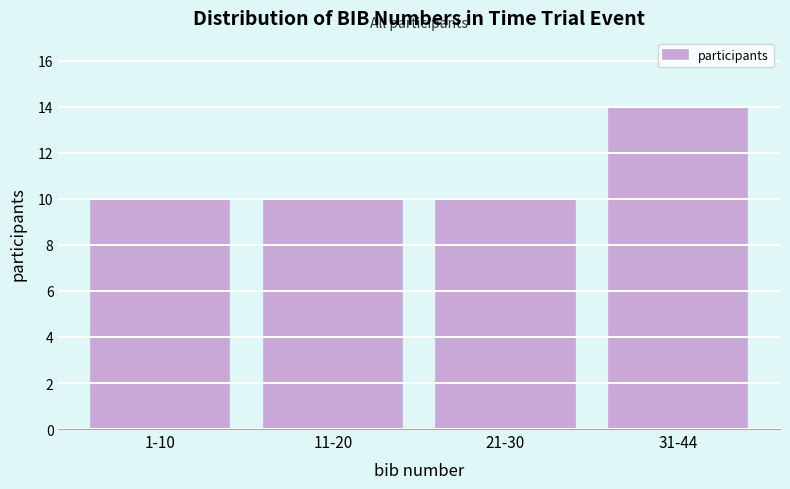

Reading right to left, transcribe all the data shown in this chart.

14	10	10	10